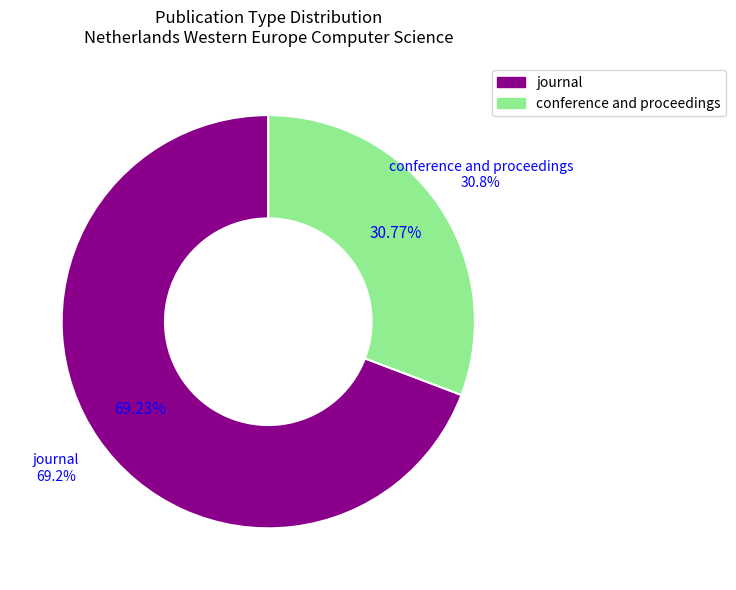

Rank the categories by value from lowest to highest.

conference and proceedings, journal